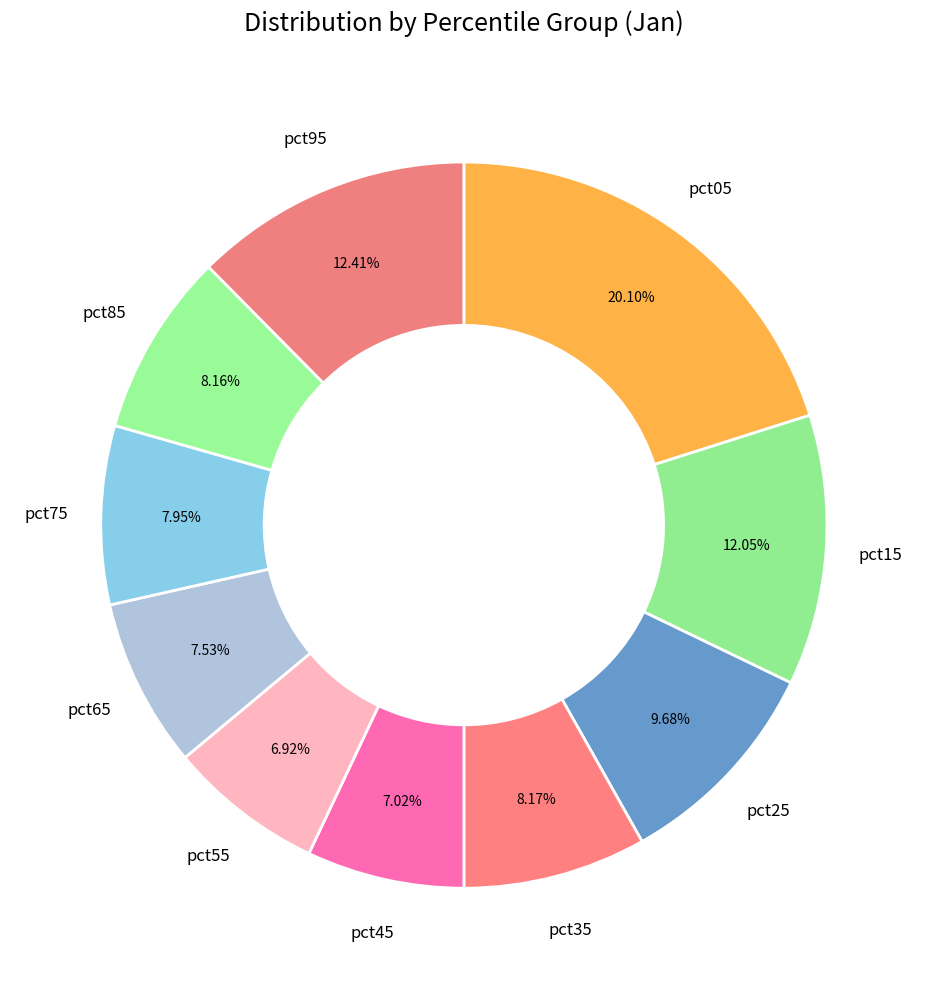

Does any single category account for the majority?

No